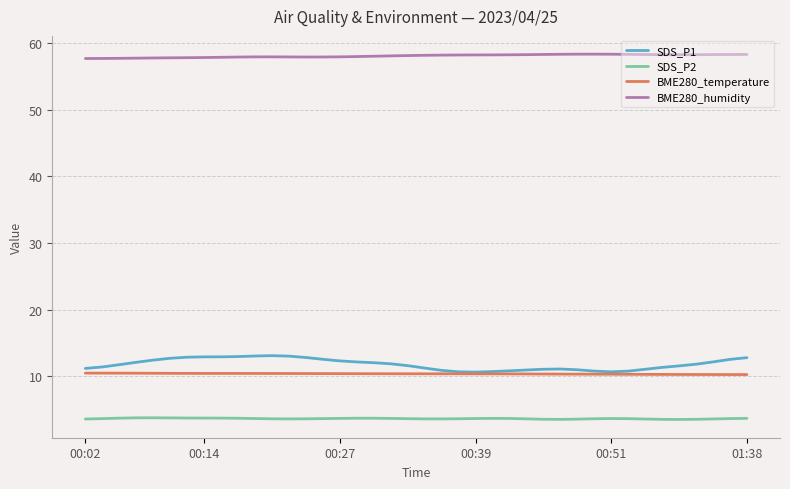

At how many categories does at least one series exceed 27?

40